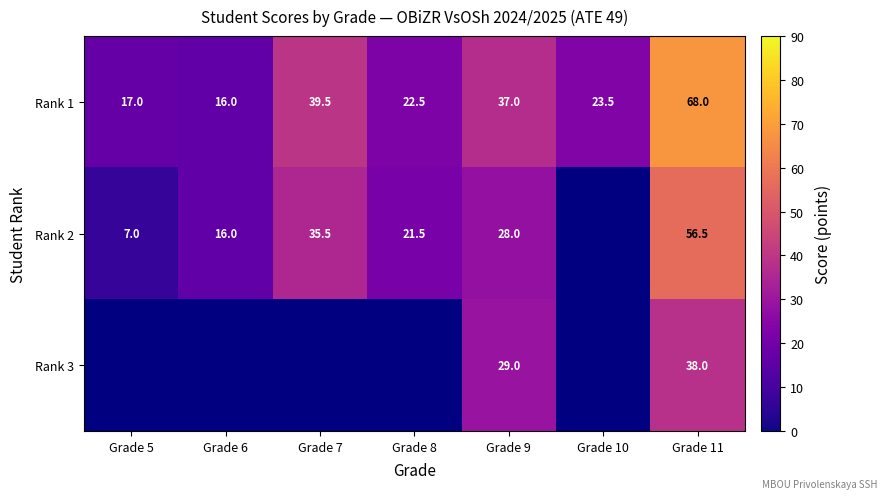

How many data points in Rank 1 are less than 23?

3